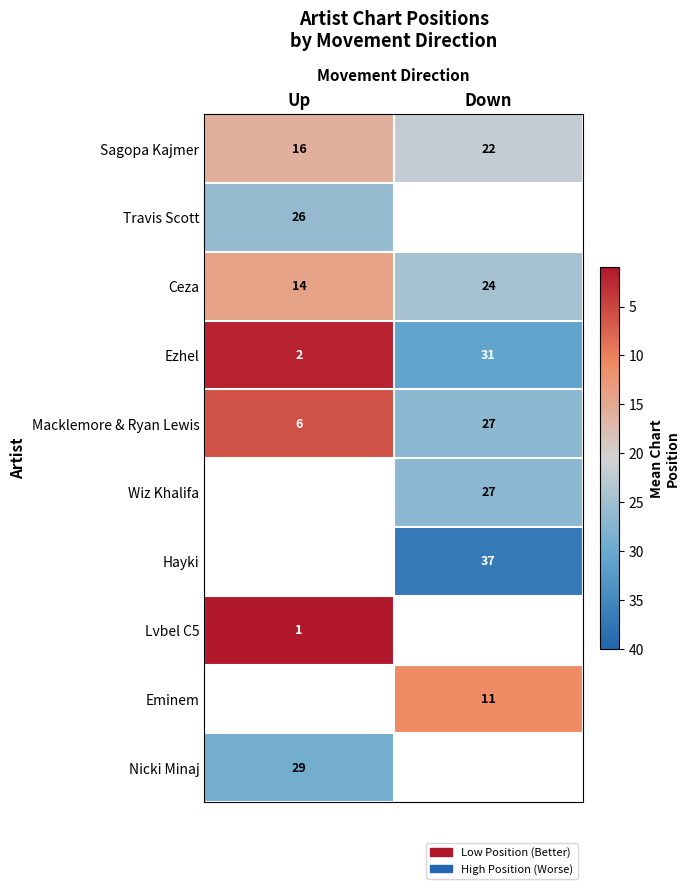

Between Down and Up, which is larger?

Down